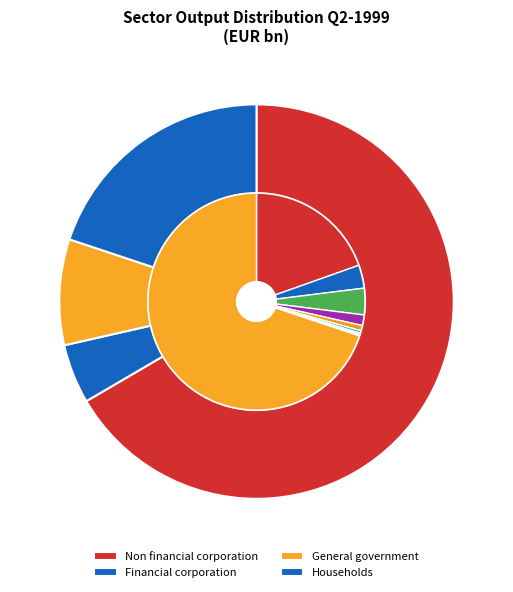

What is the spread (max minus min) of values at Compensation employees paid?

166.2